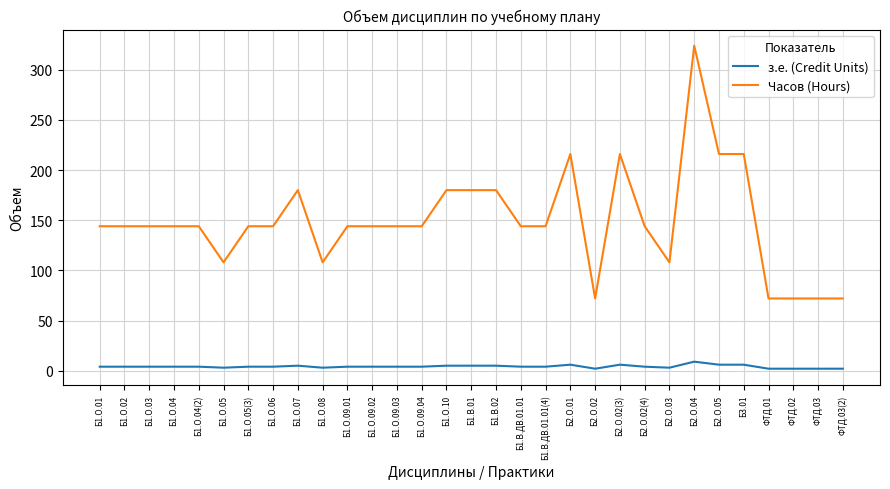

Is the value of Часов (Hours) at Б2.О.02 greater than the value of з.е. (Credit Units) at Б2.О.04?

Yes